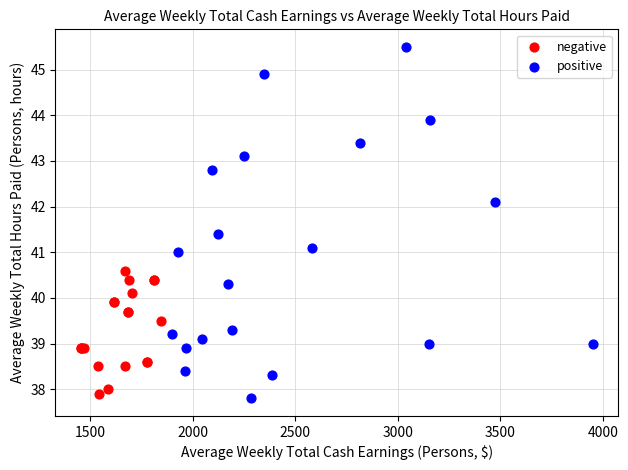

What are all the series names shown in the legend?

negative, positive